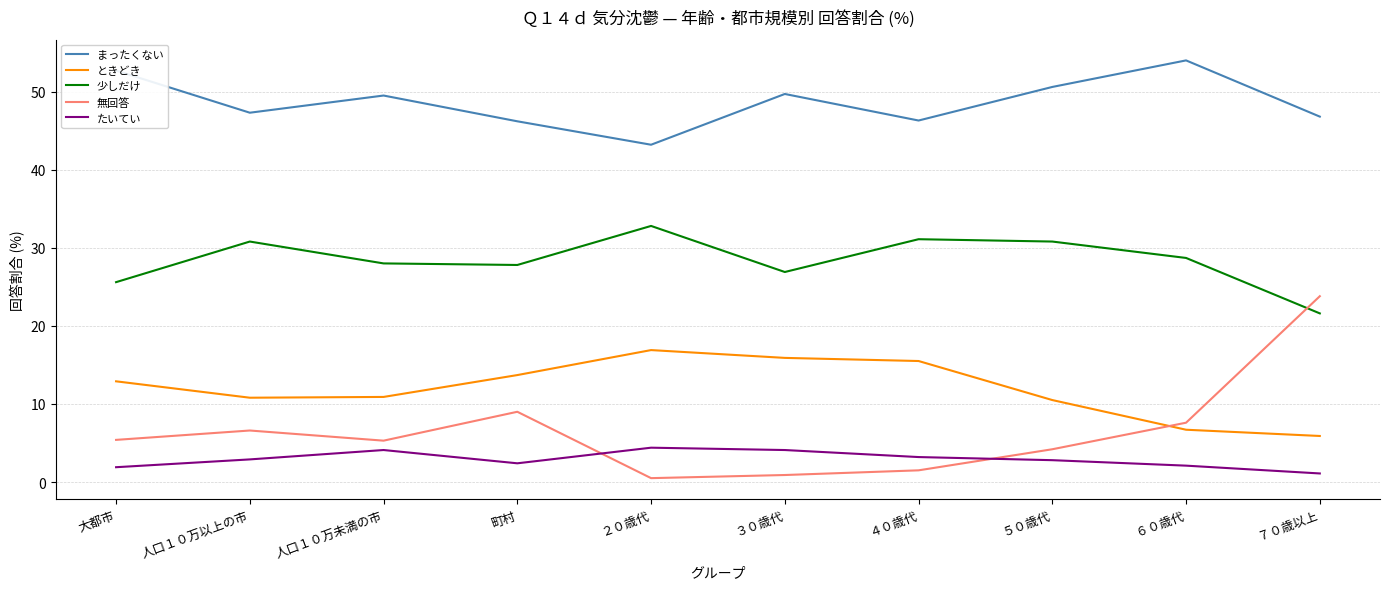

Is it true that 少しだけ equals 42.9 at 大都市?

False